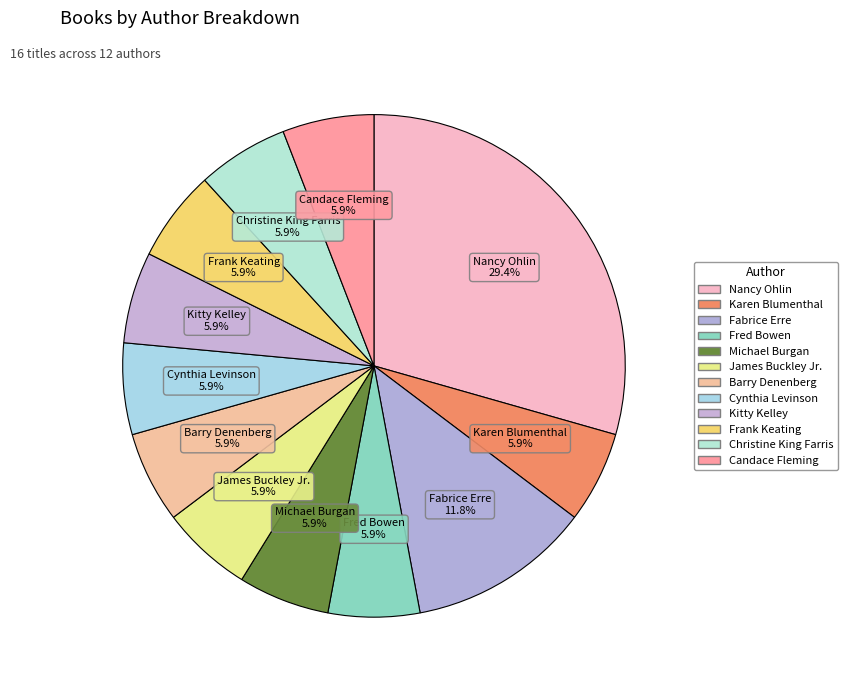

How many segments does this pie chart have?

12